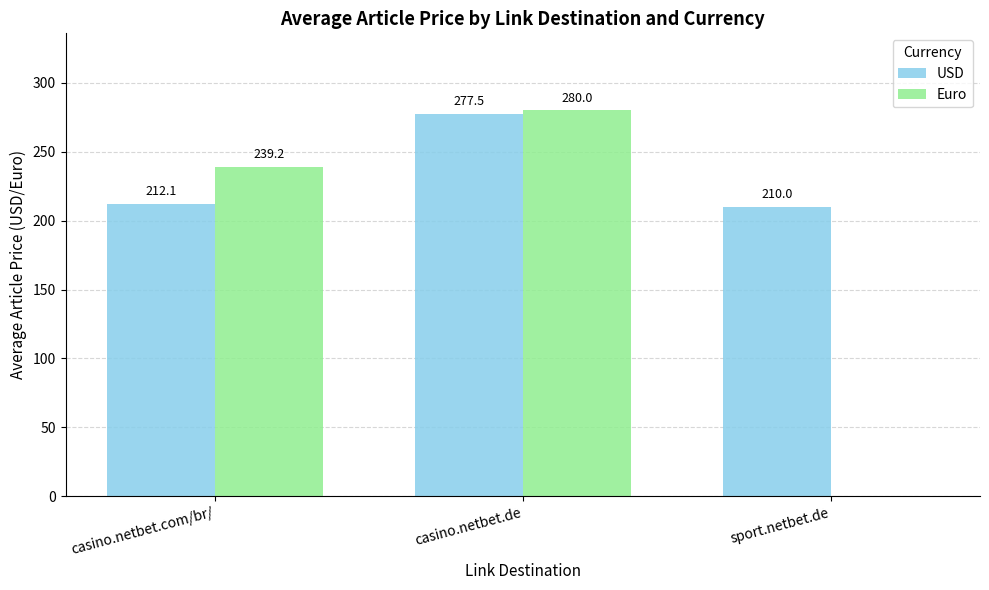

What is the average value of the Euro series?

173.1